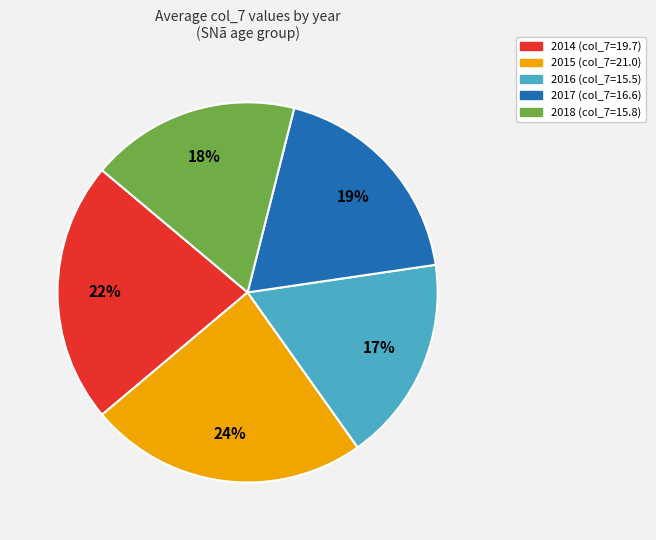

Which category has the biggest portion of the pie?

2015